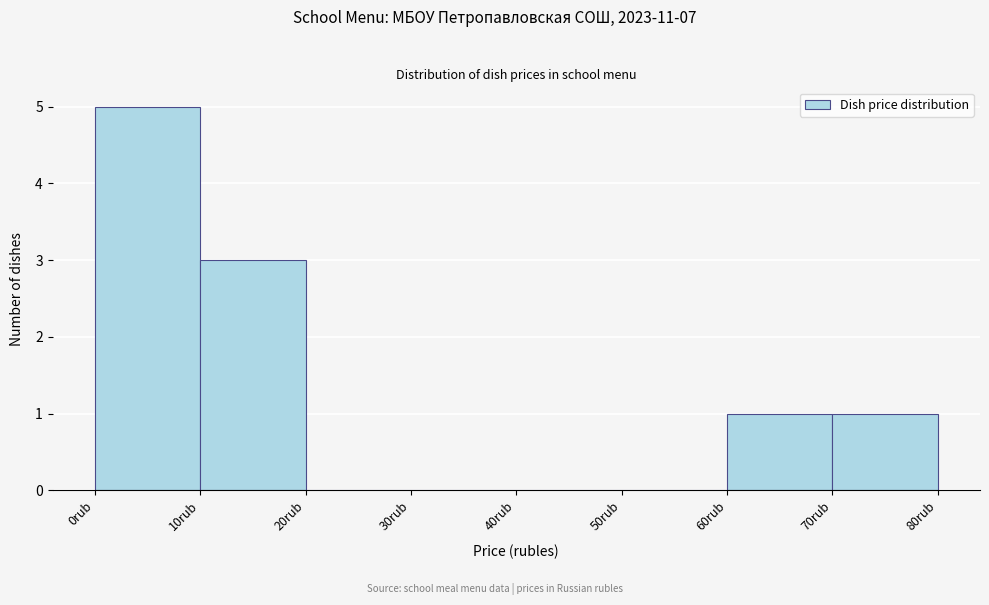

Which range on the x-axis has the tallest bar?

0 to 10